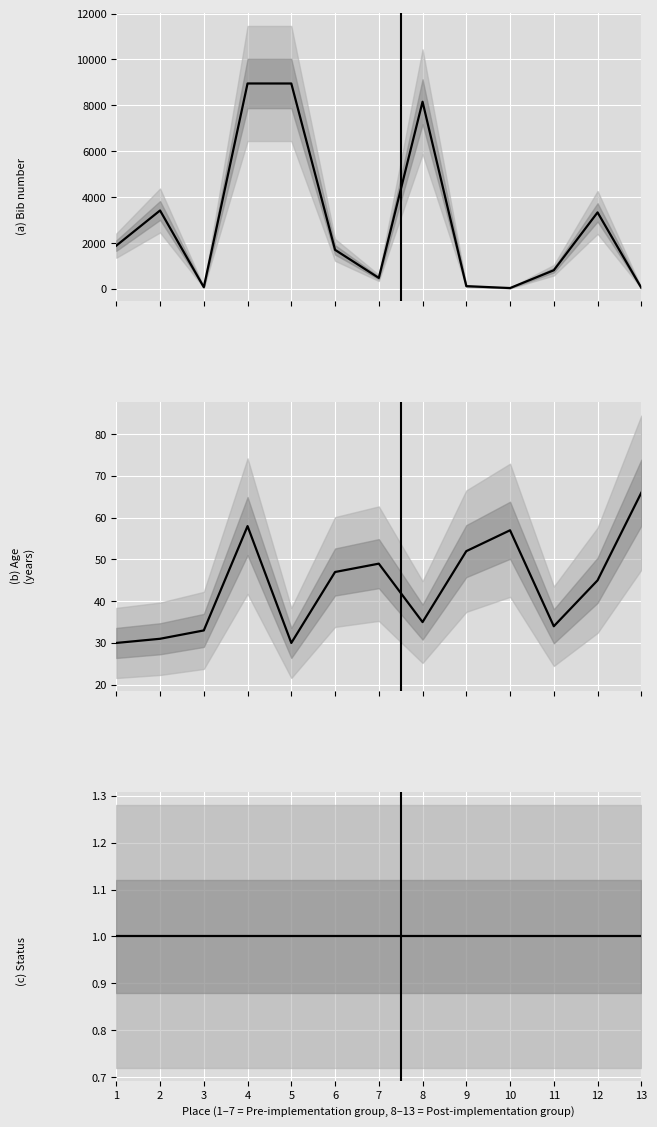

Where is the first local minimum for bib?

3